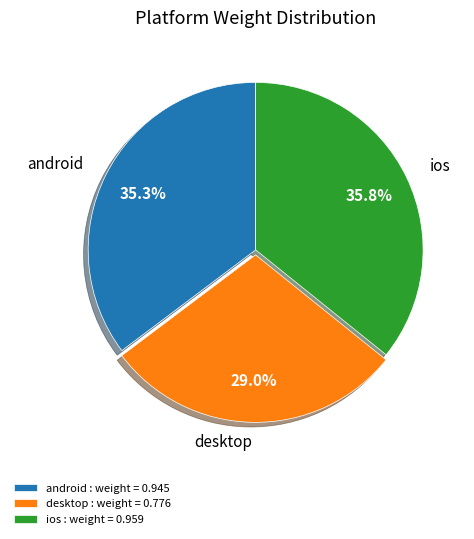

To the nearest percent, what portion does android represent?

35%